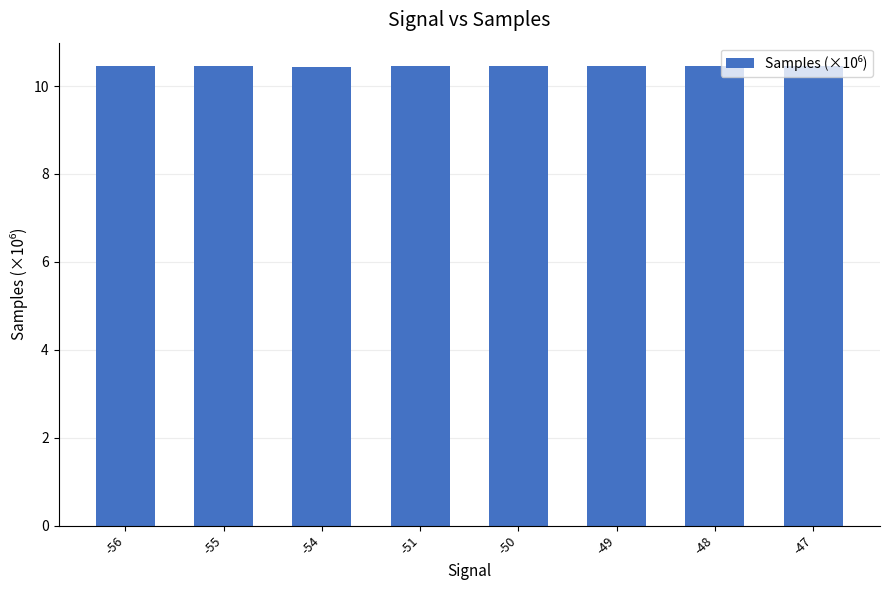

Count the values in the range 10 to 11.

8